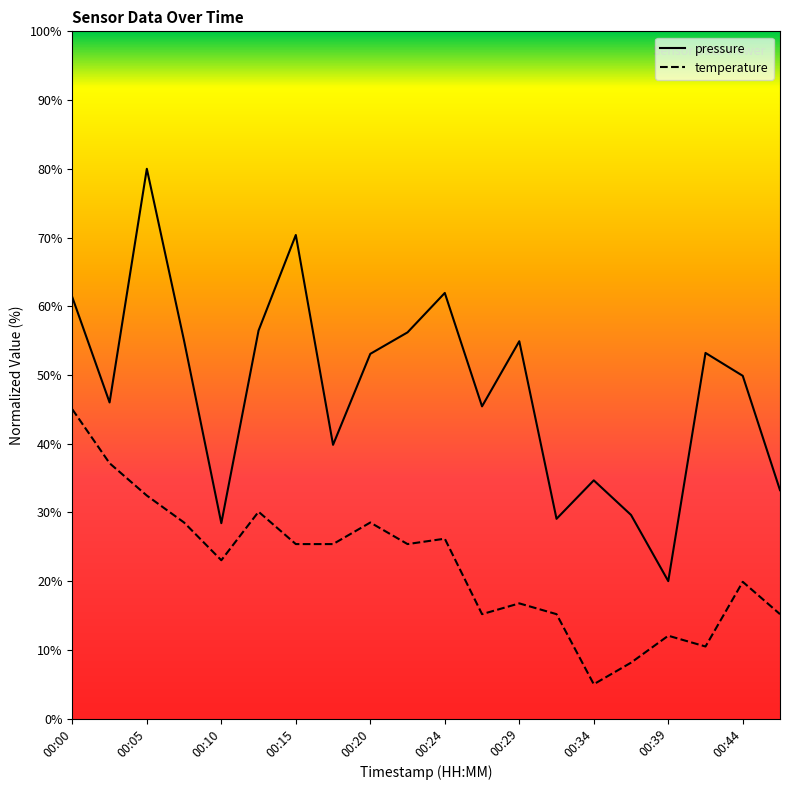

Is it true that temperature equals 10.1 at 00:44?

False